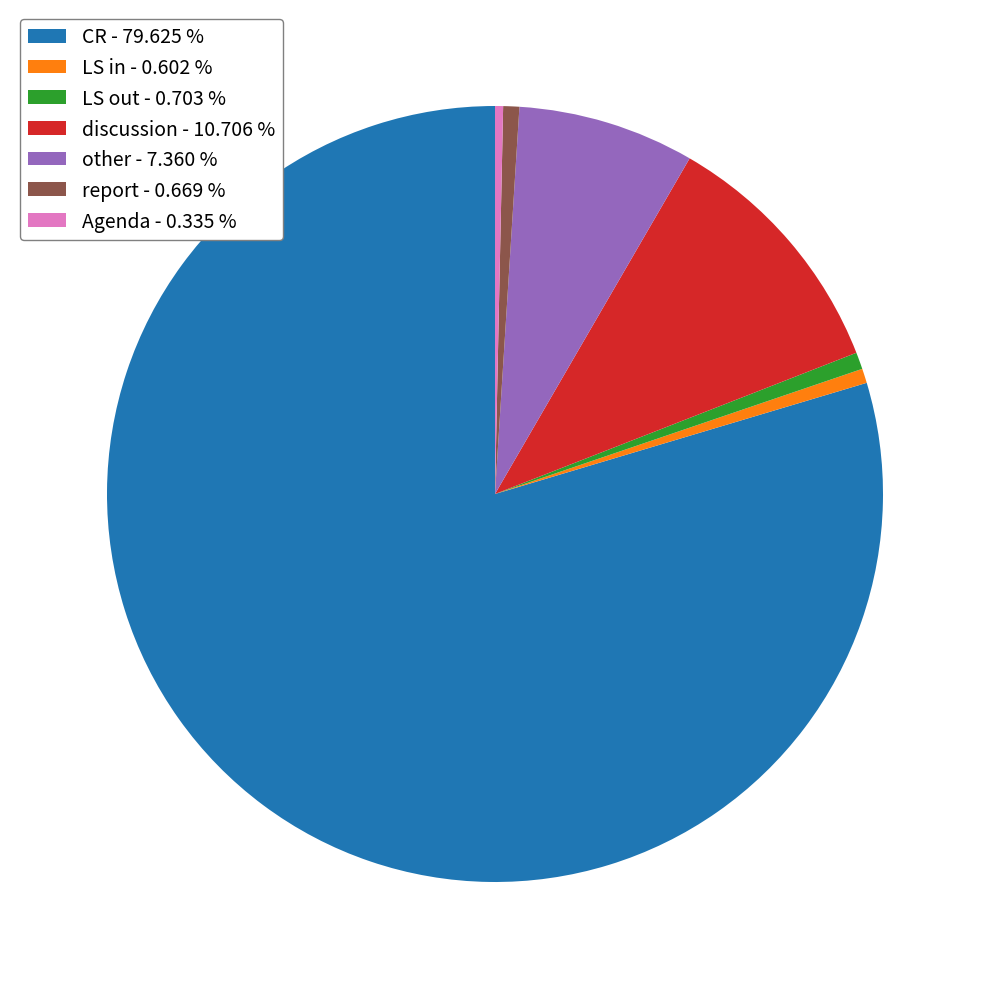

How many segments does this pie chart have?

7